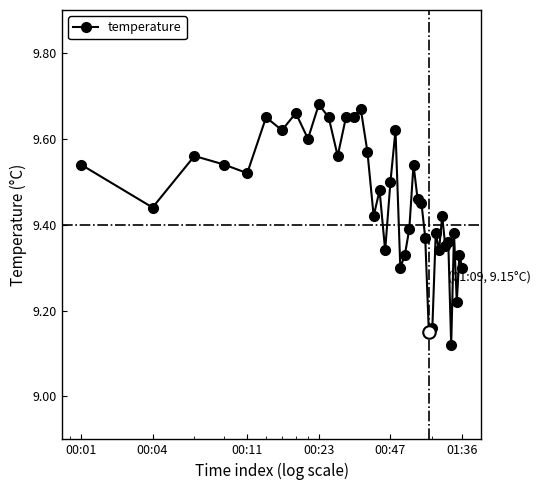

What is the difference between the maximum and minimum values?

0.6